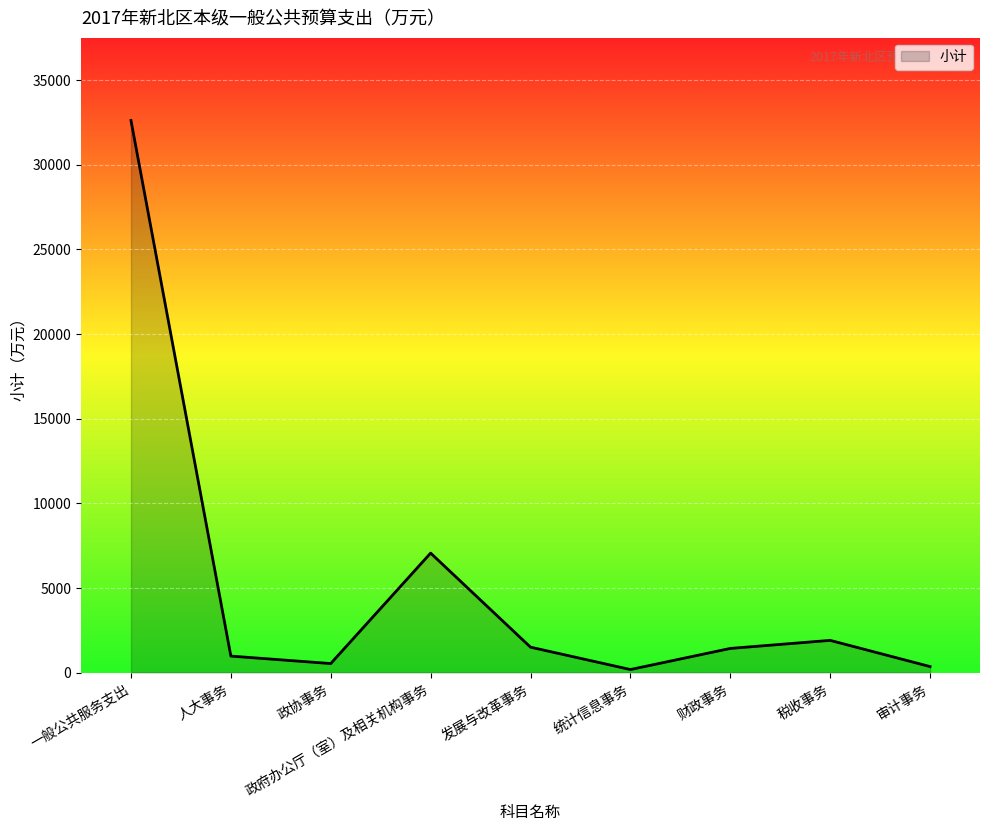

Which label corresponds to the largest value in the chart?

一般公共服务支出